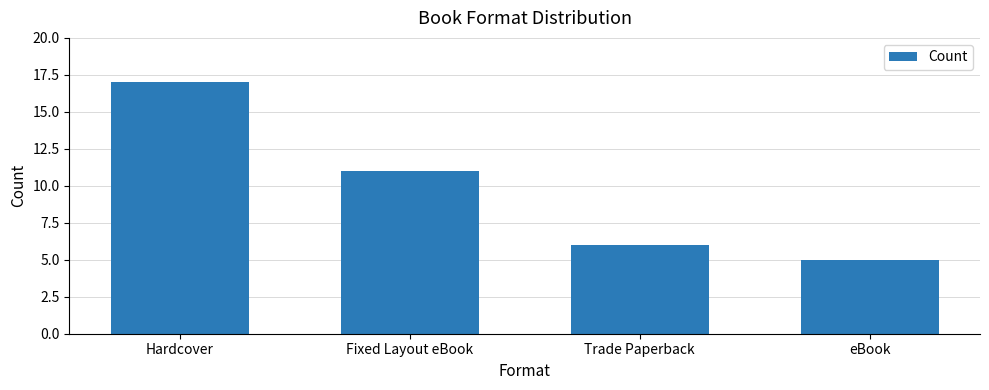

At which category does the chart reach its minimum across all series?

eBook